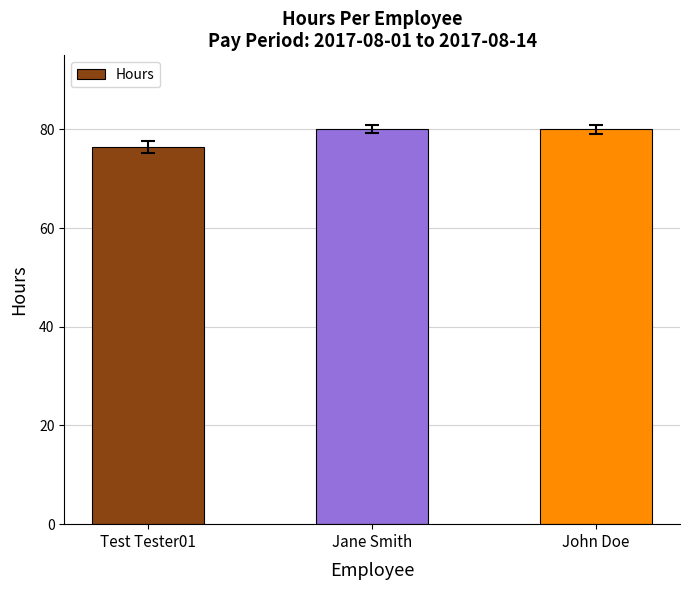

Reading left to right, what are all the values shown in this chart?

76.5	80.0	80.0